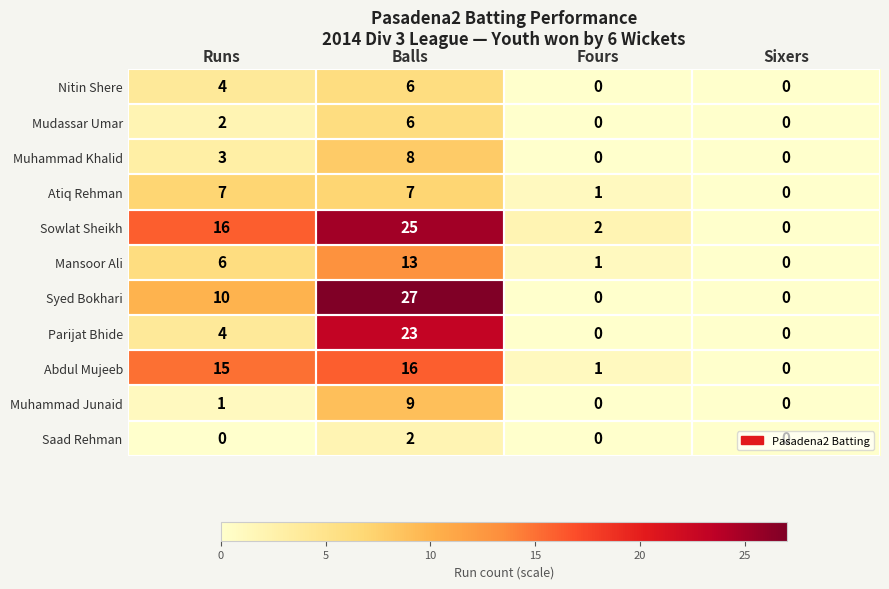

Is it true that Syed Bokhari equals 5 at Runs?

False